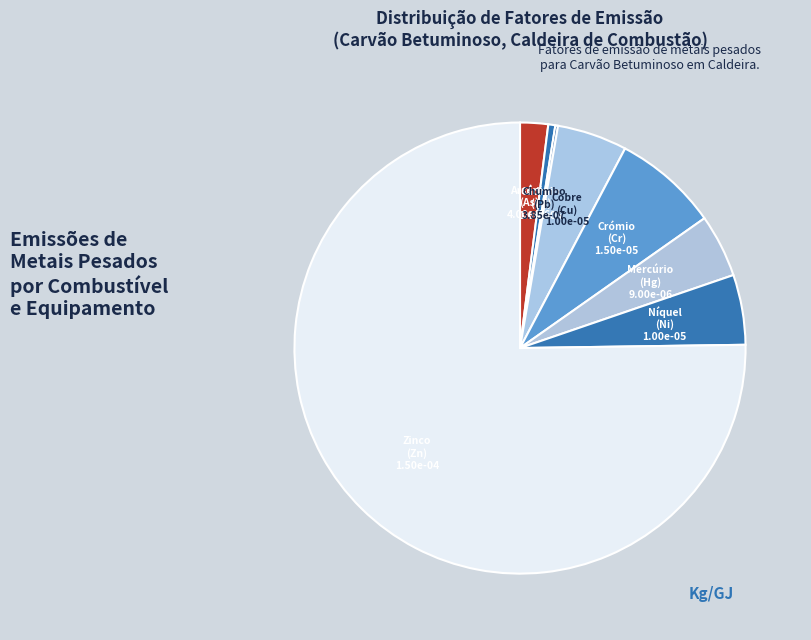

Combined, do Arsénio (As) and Níquel (Ni) account for over 50%?

No